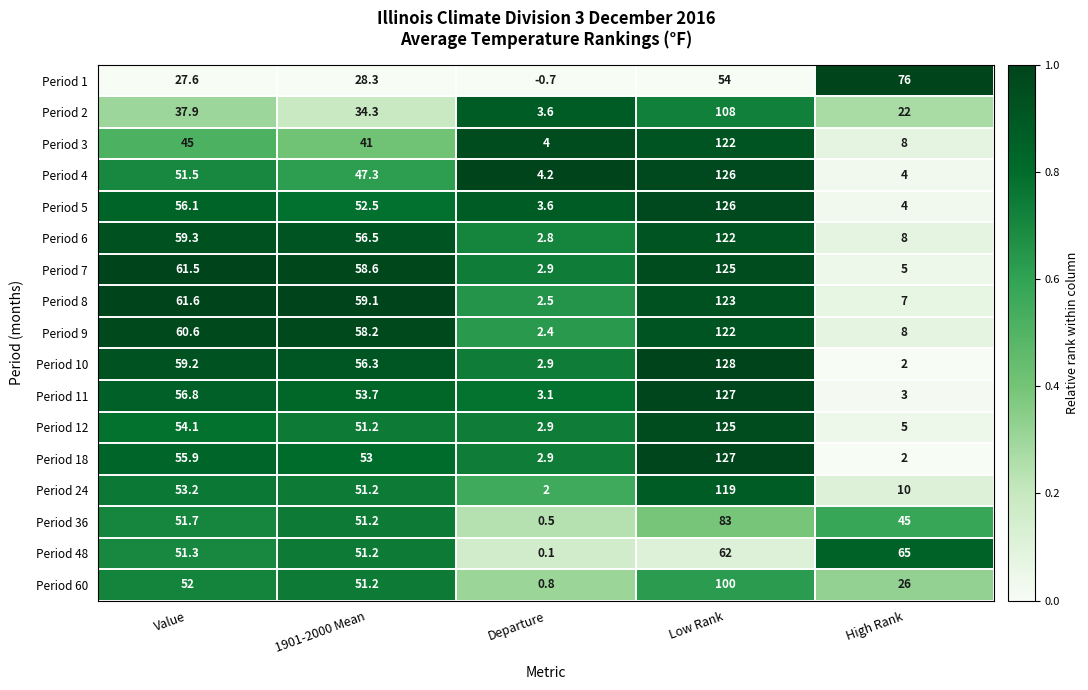

What is the difference between the Period 48 values at Value and Low Rank?

10.7